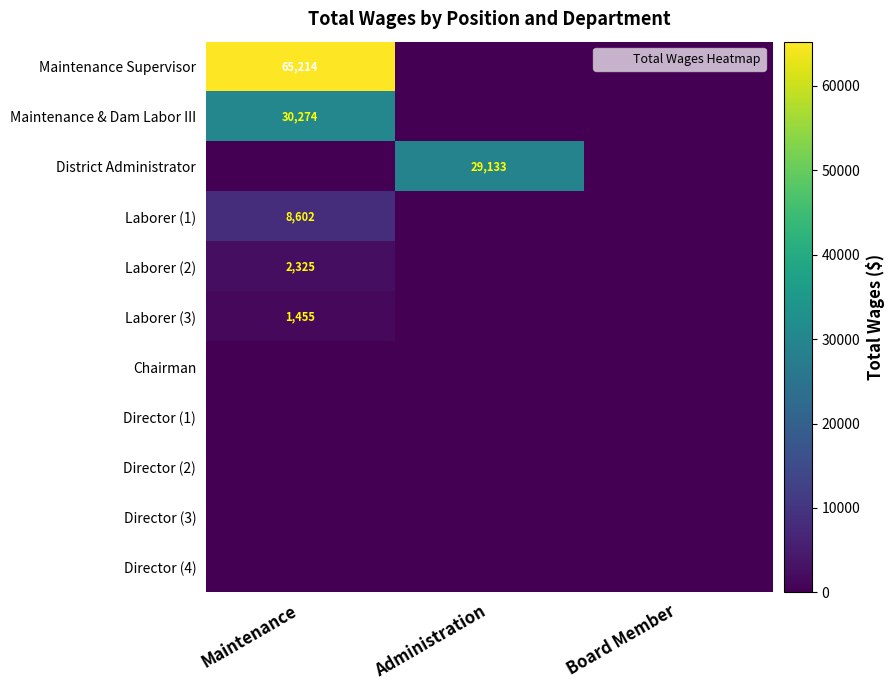

List the labels in order of Laborer (3) value, largest first.

Maintenance, Administration, Board Member